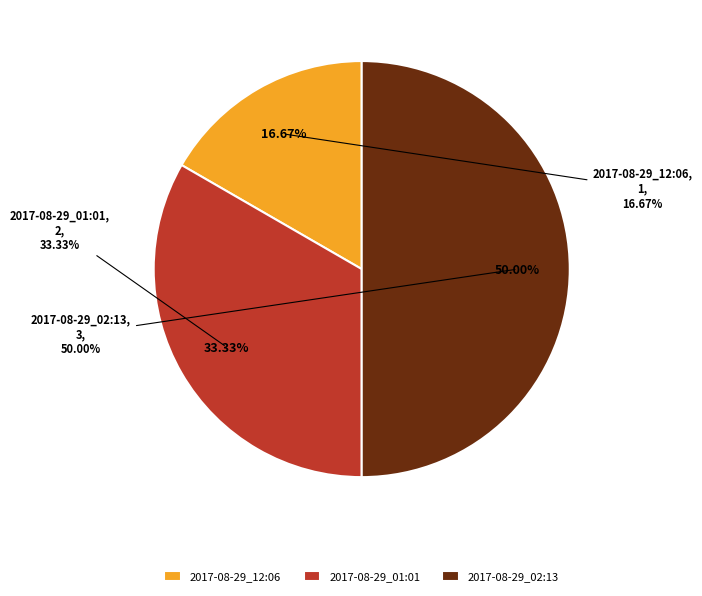

To the nearest percent, what is the combined percentage of 2017-08-29_01:01 and 2017-08-29_12:06?

50%